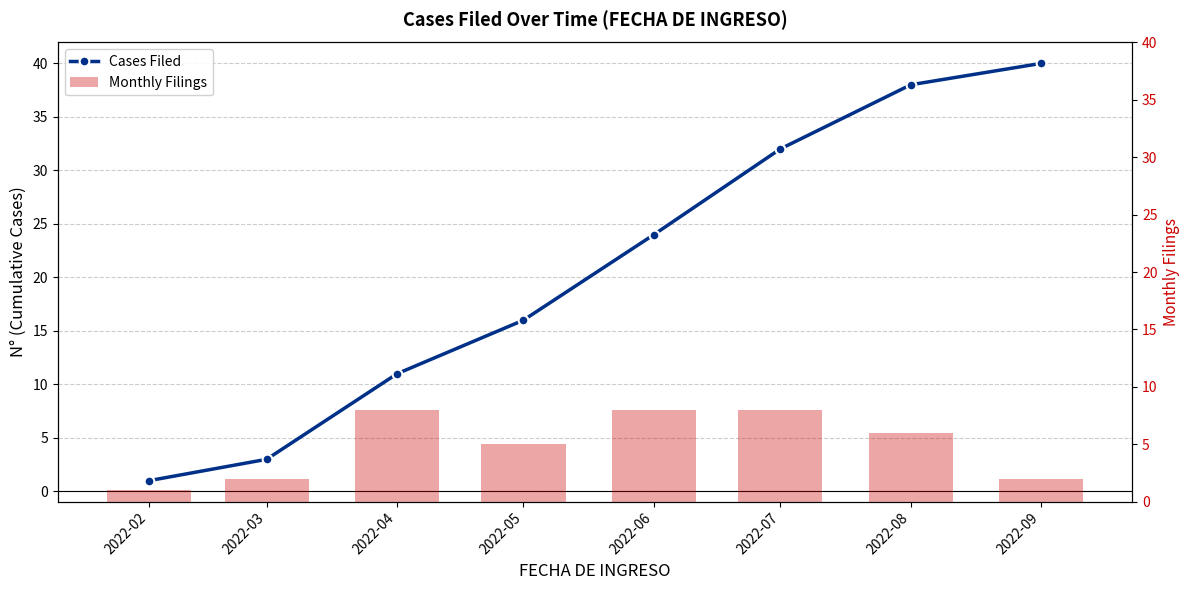

At which label does Monthly Filings first exceed 6?

2022-04